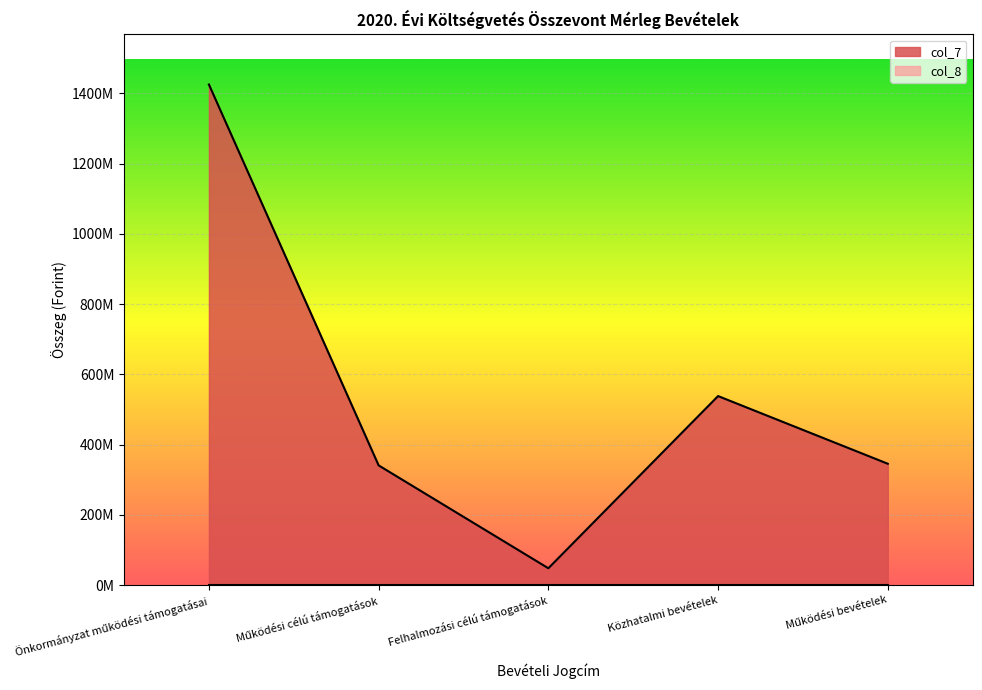

What is the smallest value displayed?

47689834